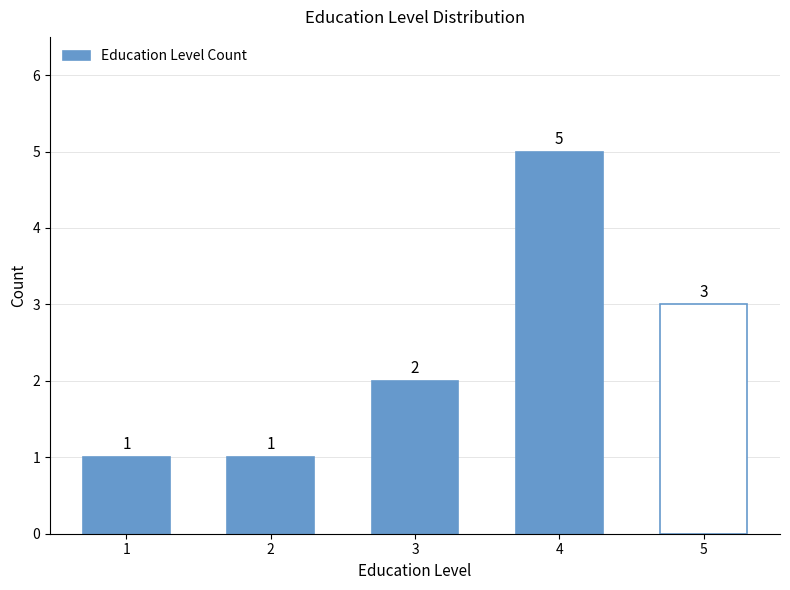

True or false: the data shows 2 at 4.

False